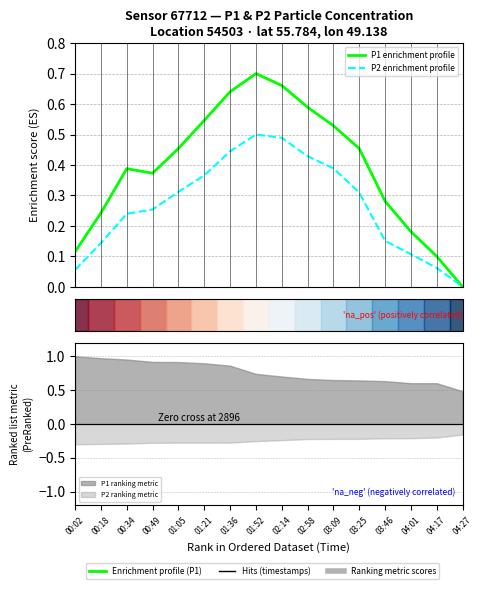

List the series in order of their overall mean, lowest first.

P2 enrichment profile, P1 enrichment profile